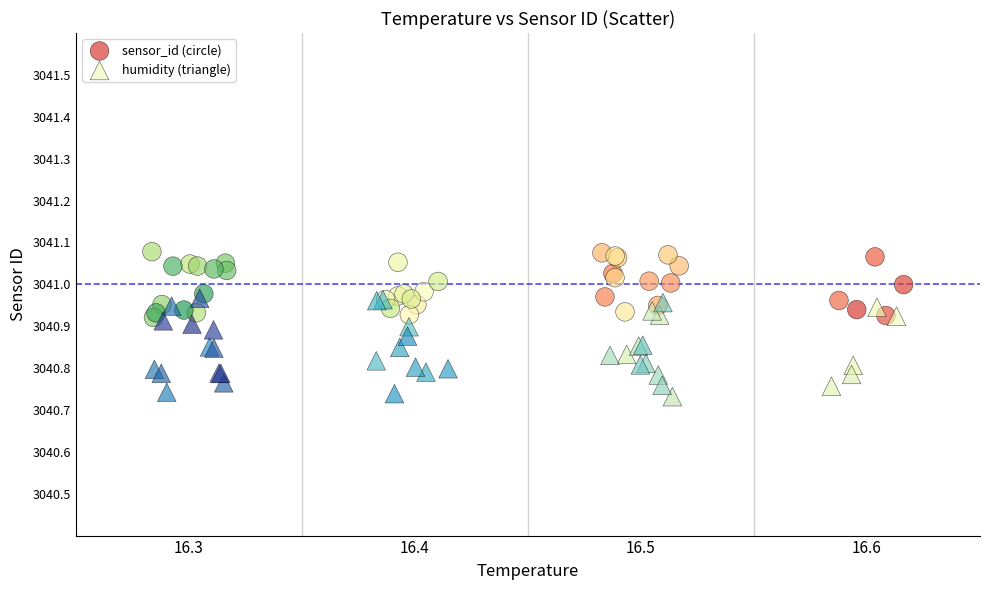

Which series contains the highest Y value?

sensor_id (circle)